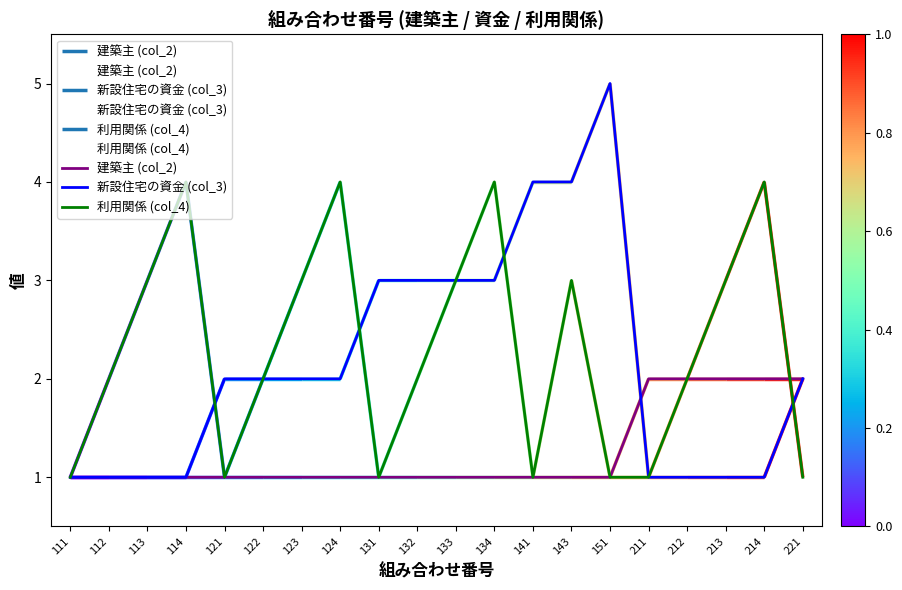

Count the 建築主 (col_2) values in the range 1 to 2.

20